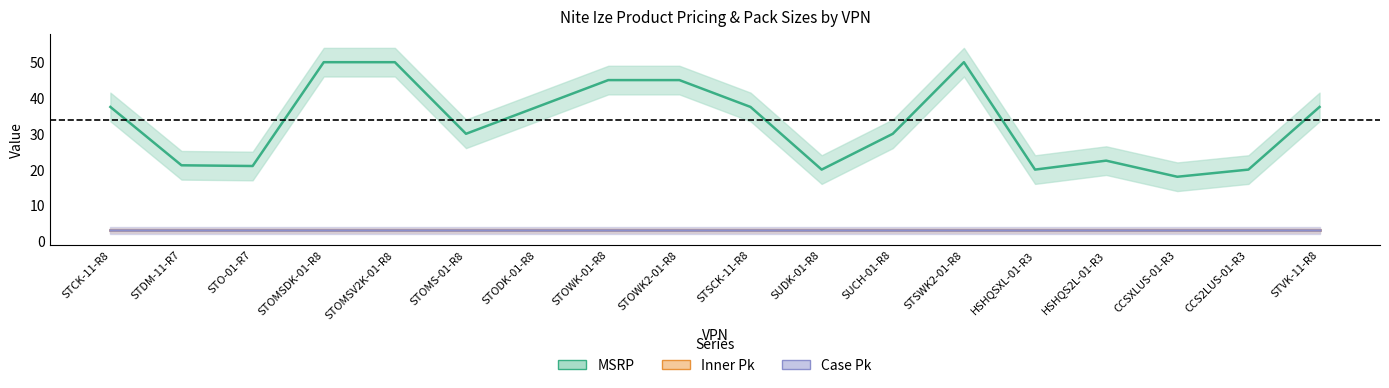

True or false: MSRP has more than 0 points higher than both neighbors.

True